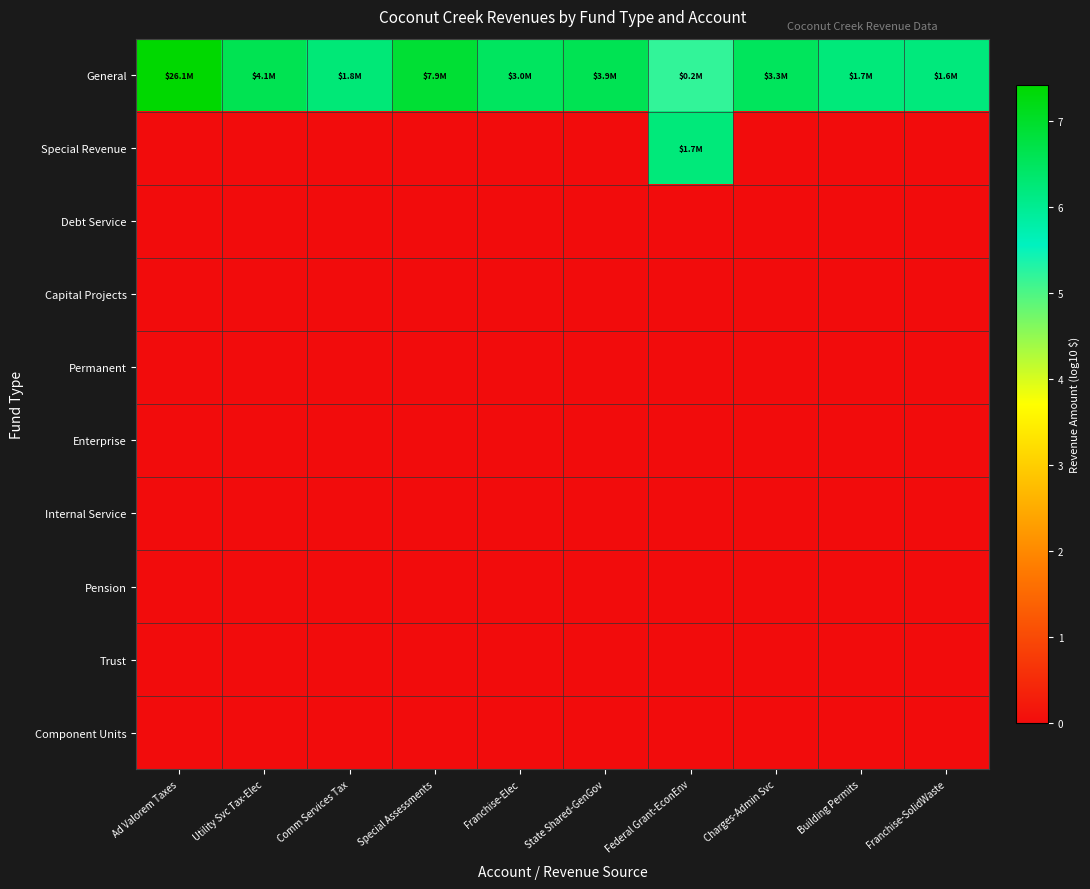

Which series has the largest total across all categories?

General